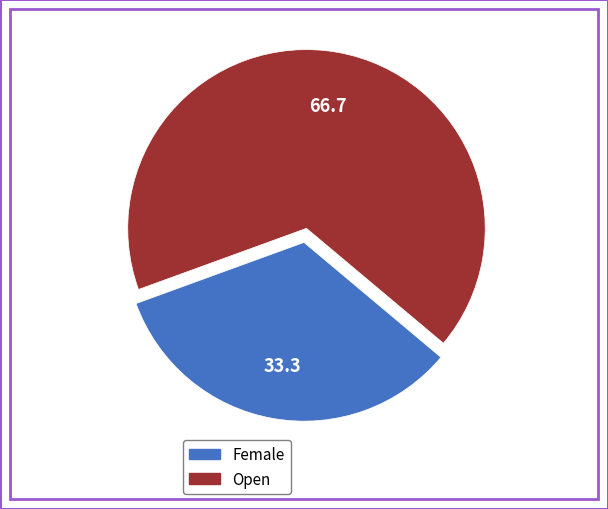

Rank the categories by value from highest to lowest.

Open, Female